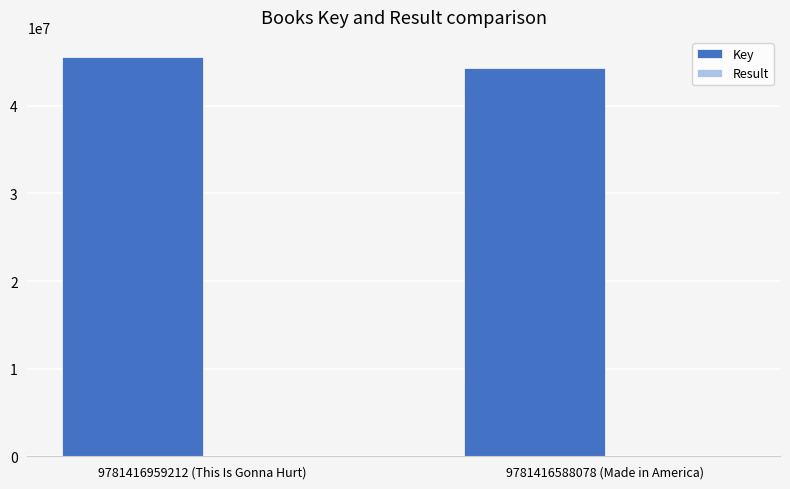

What is the maximum value shown in the chart?

45591580